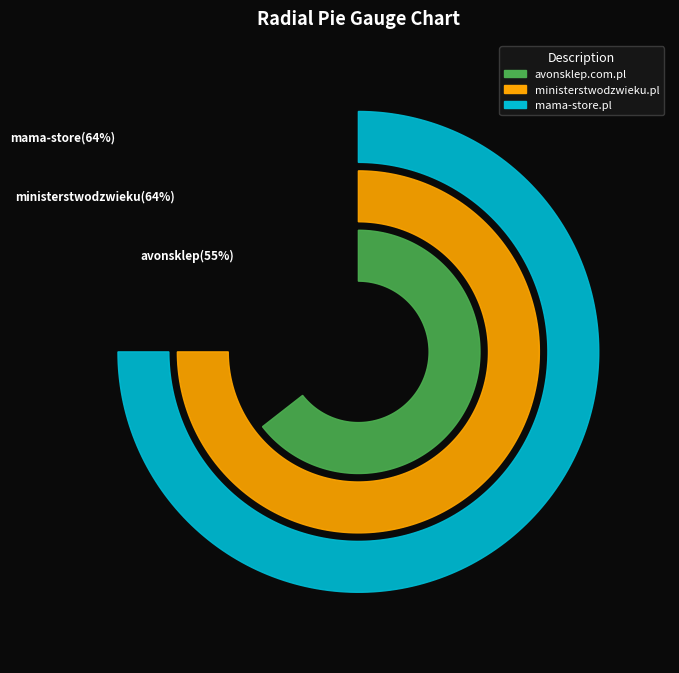

Which has a higher value, ministerstwodzwieku.pl or mama-store.pl?

ministerstwodzwieku.pl